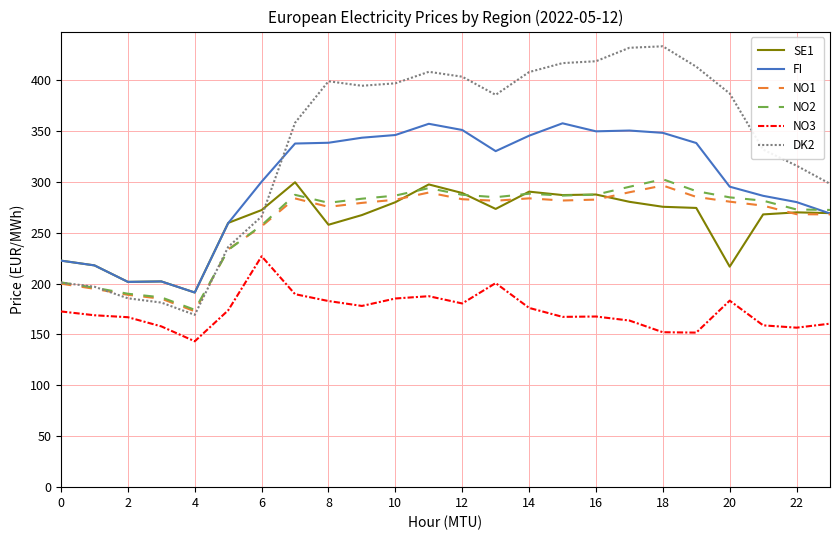

True or false: NO3 and SE1 intersect in this chart.

False